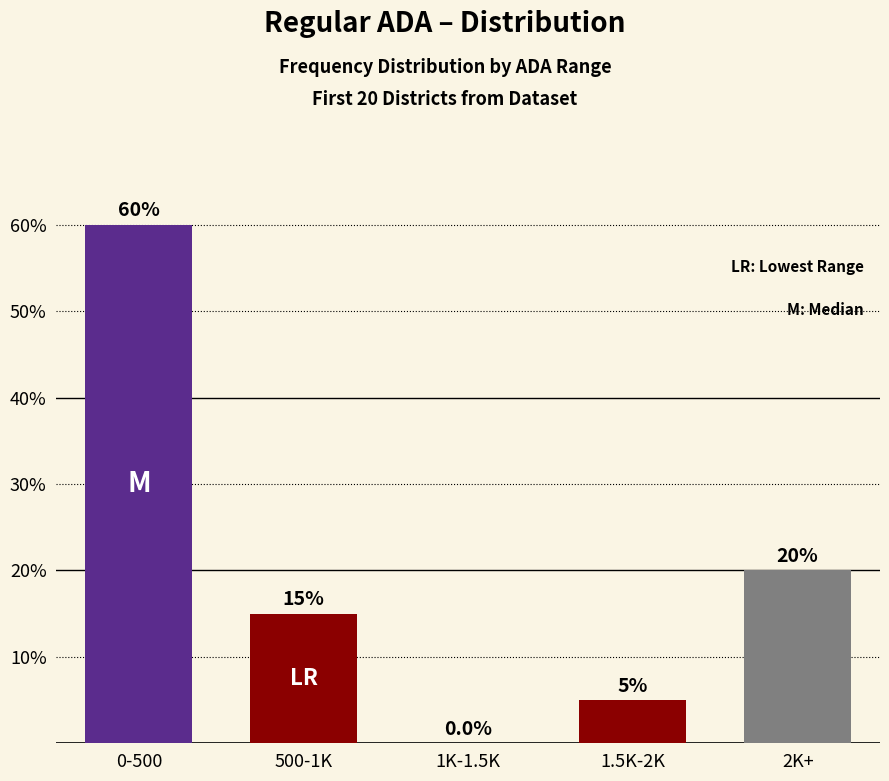

Are the bars horizontal?

No